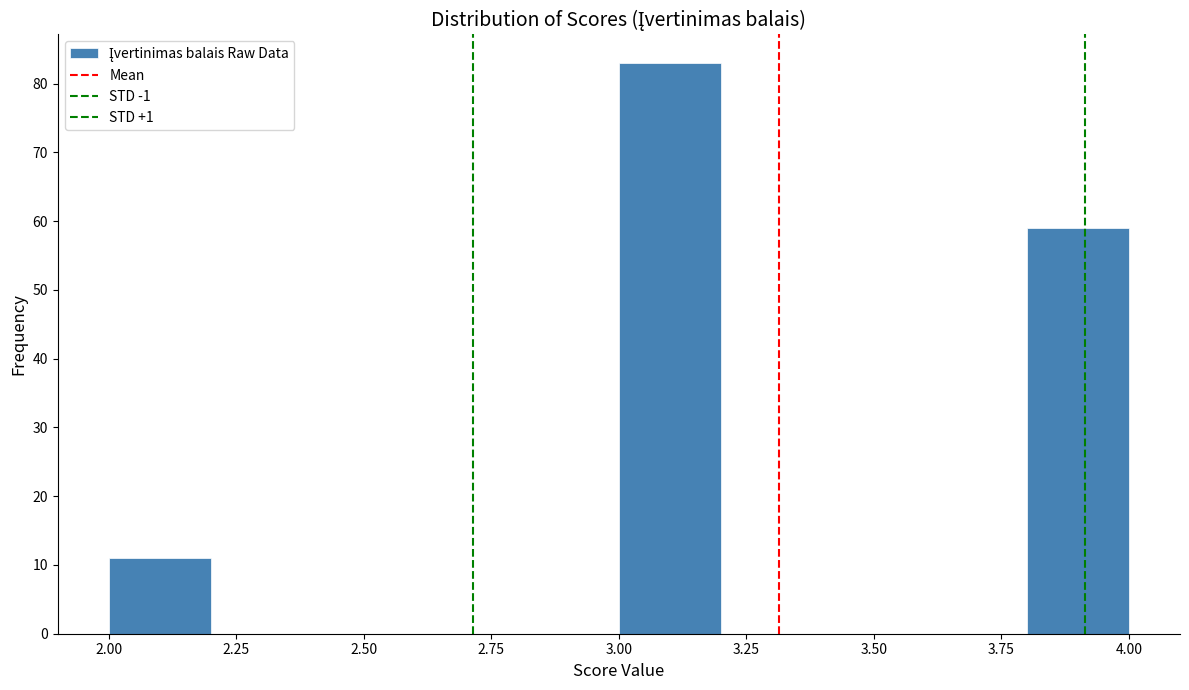

Reading left to right, list every bar in this chart as the range it spans on the x-axis followed by its height. The values are not printed on the chart, so give them approximately, as read against the axis.

2.0 to 2.2: 11
2.2 to 2.4: 0
2.4 to 2.6: 0
2.6 to 2.8: 0
2.8 to 3.0: 0
3.0 to 3.2: 83
3.2 to 3.4: 0
3.4 to 3.6: 0
3.6 to 3.8: 0
3.8 to 4.0: 59